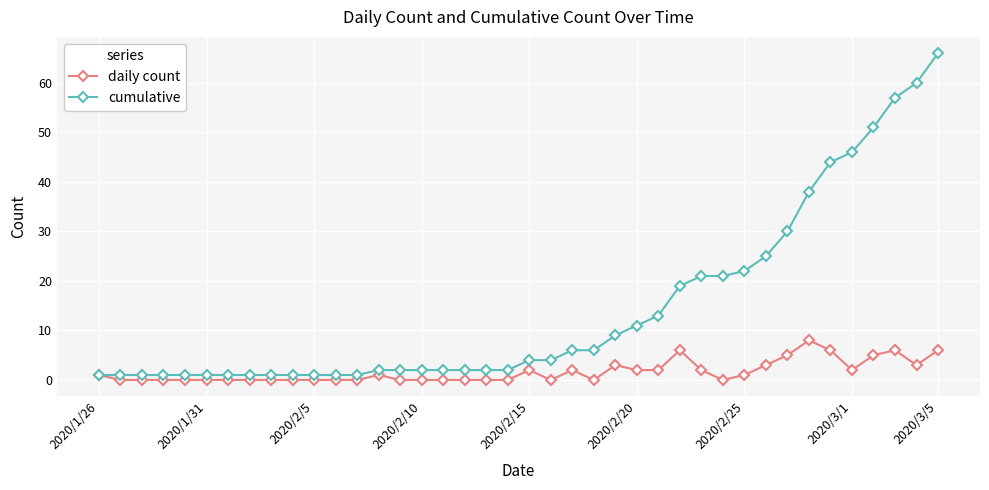

True or false: daily count has more than 2 points higher than both neighbors.

True